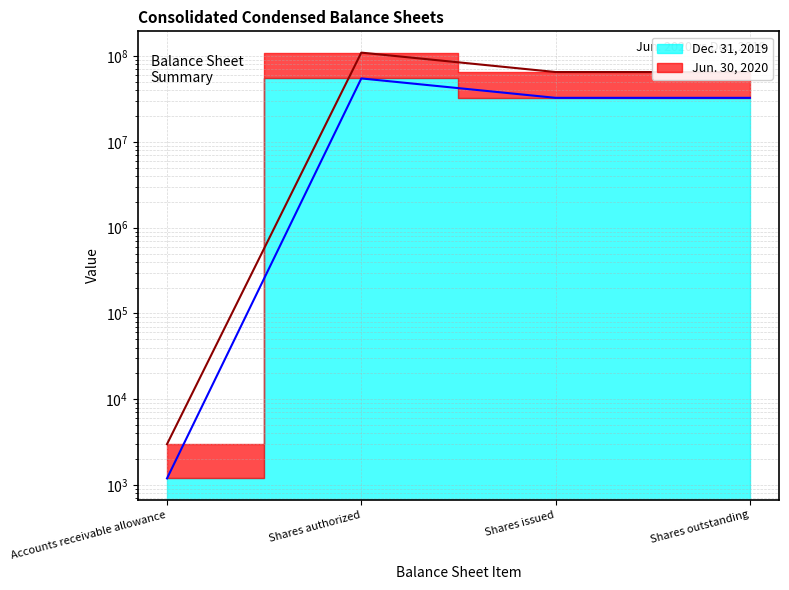

Does the chart display data point markers on the line(s)?

No